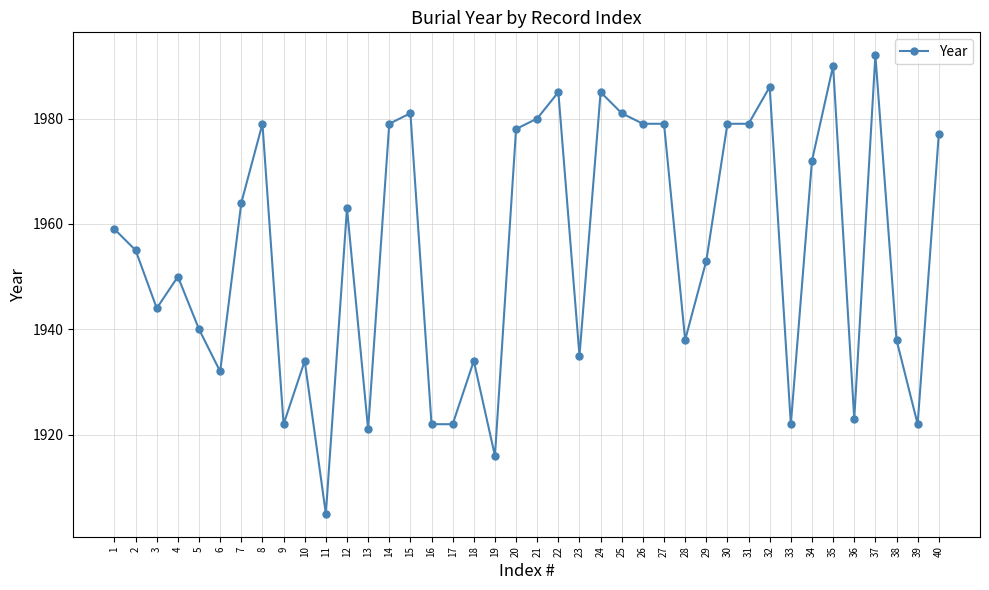

True or false: there are more than 2 points higher than both neighbors.

True